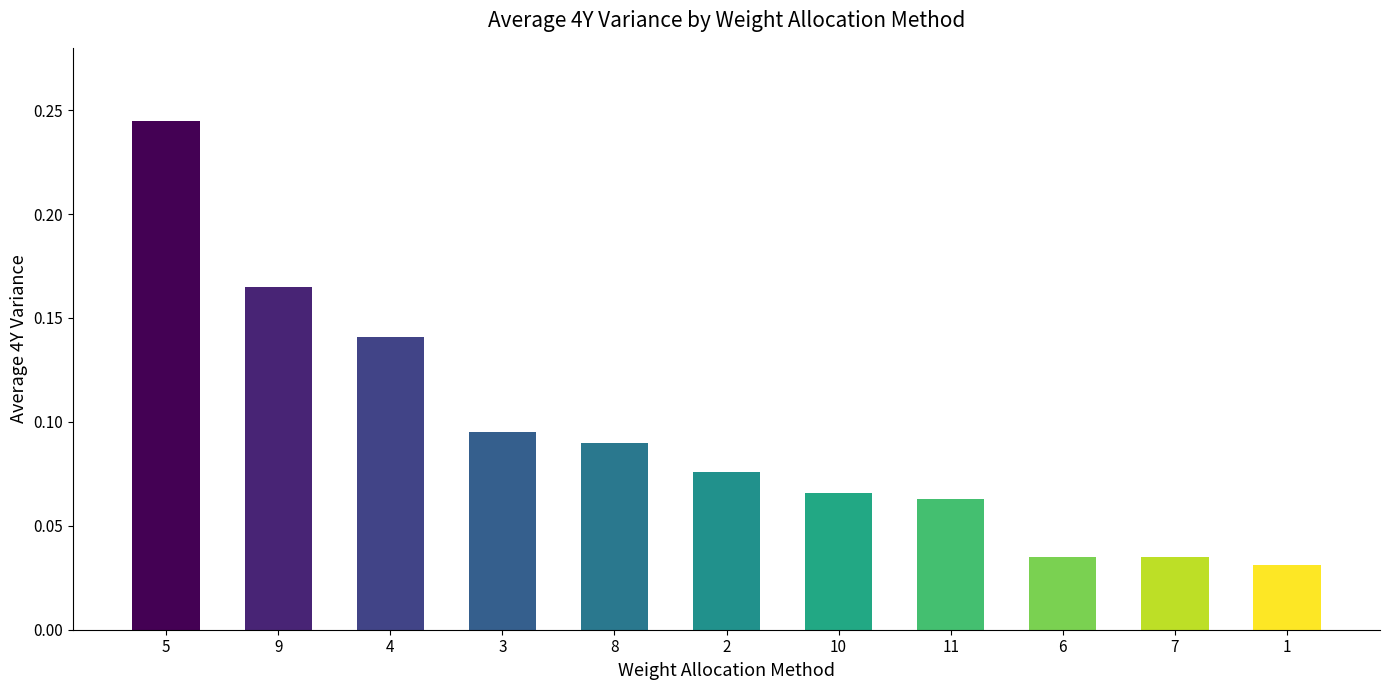

How many values are between 0 and 1?

11